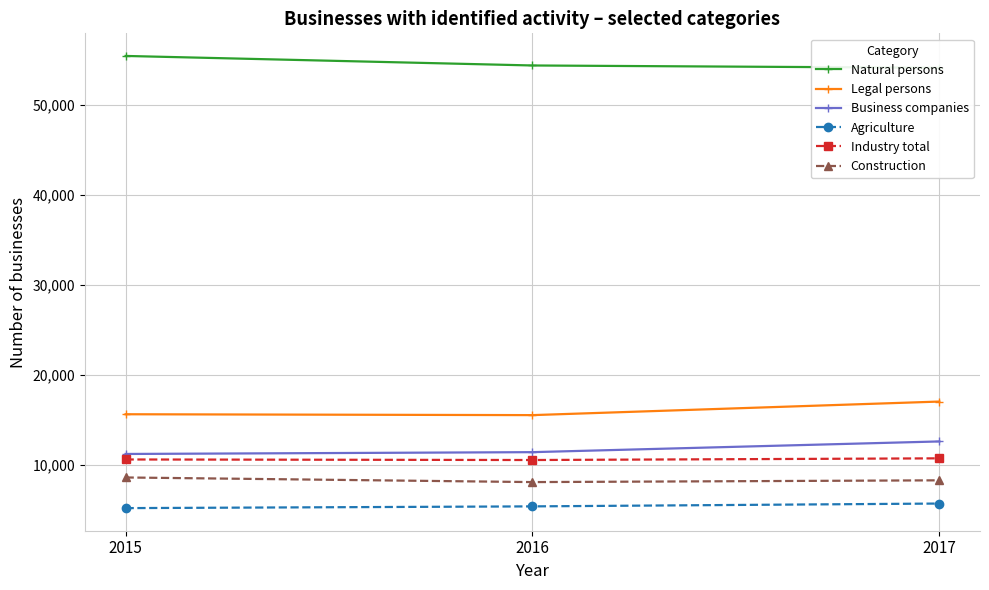

Between 2016 and 2017, which is larger?

2016